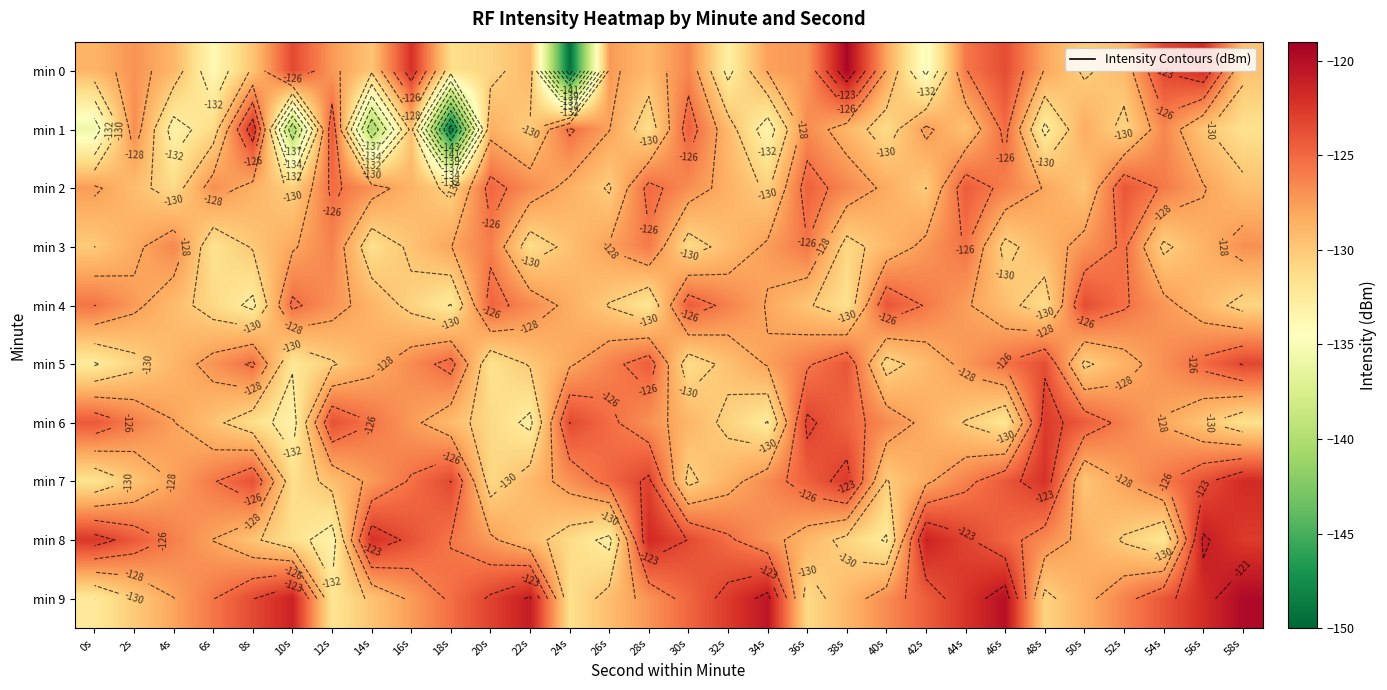

Is the value of min 7 at 32s greater than the value of min 1 at 30s?

No